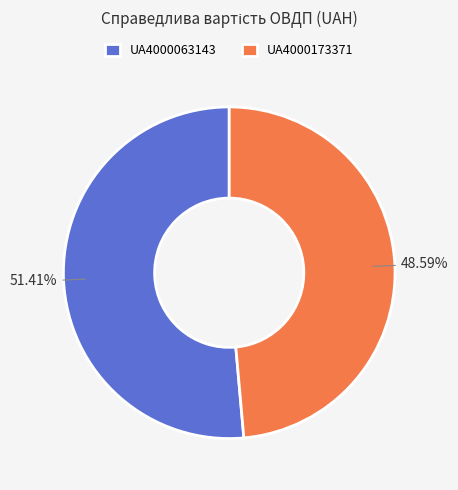

How many segments does this pie chart have?

2